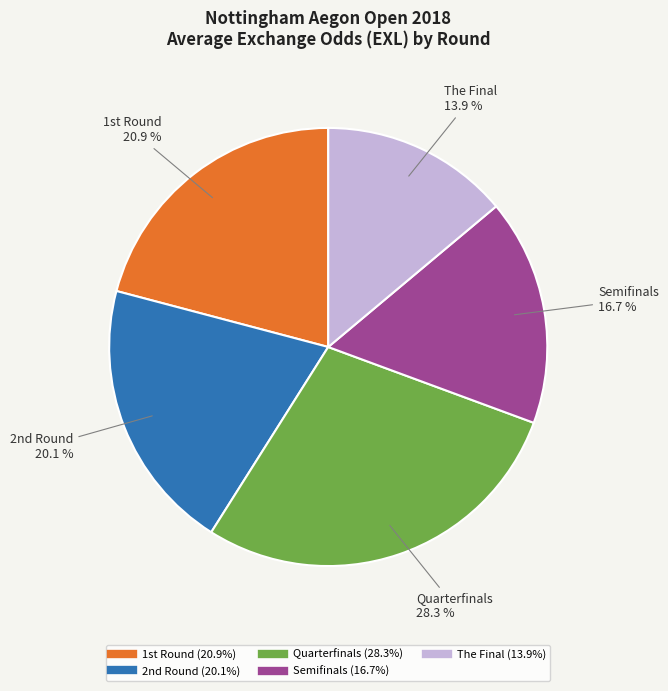

Which slice is the largest?

Quarterfinals